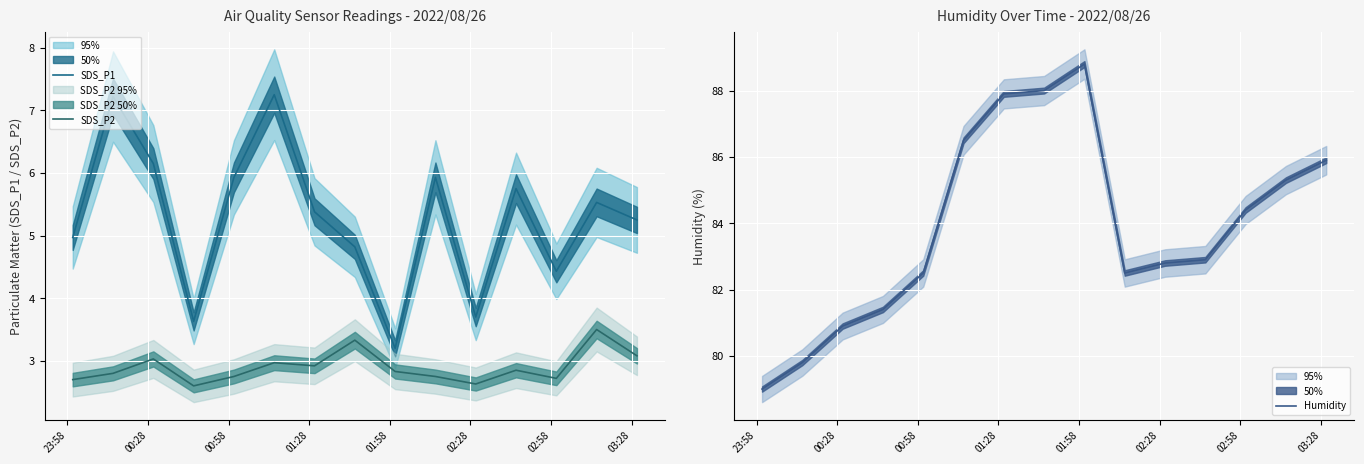

The value of SDS_P2 at 01:58 is 1.0. True or false?

False